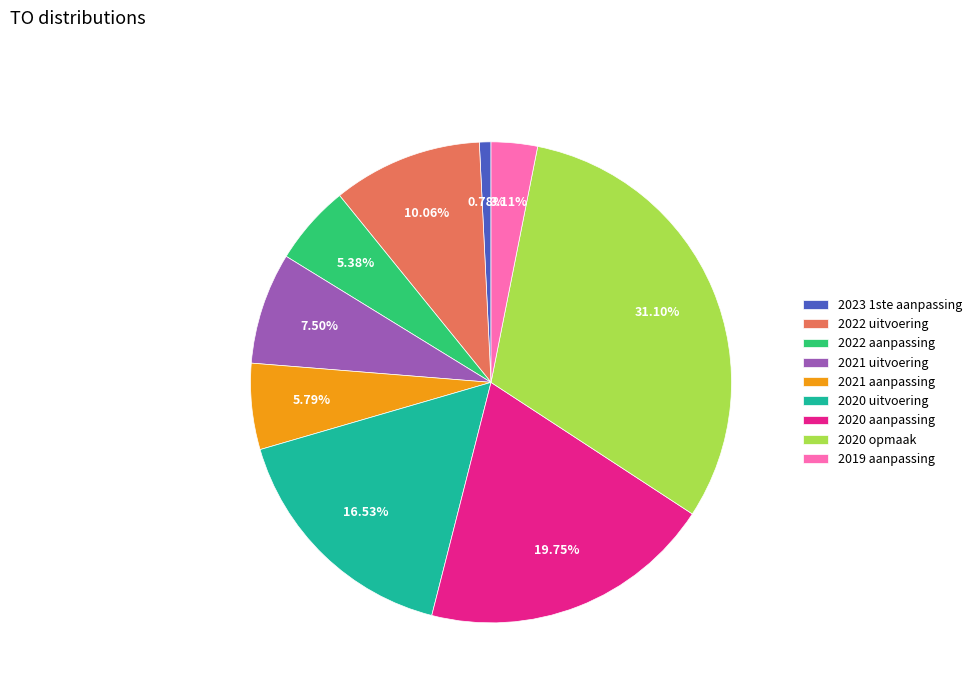

To the nearest percent, what is the average slice percentage?

11%